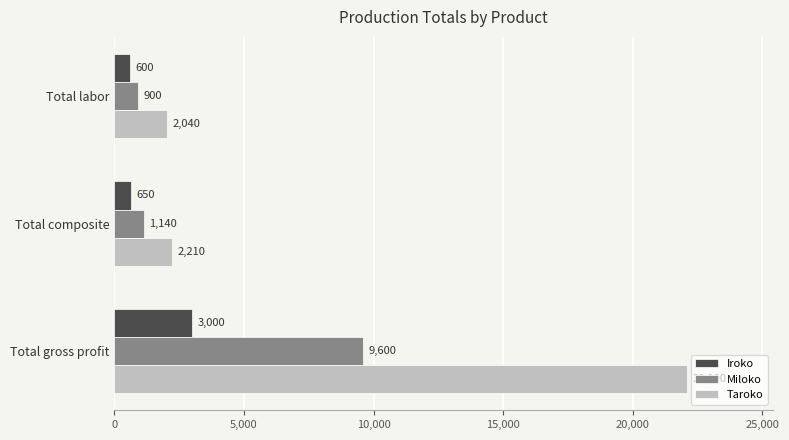

What is the difference between the maximum and second lowest values in the Miloko series?

8460